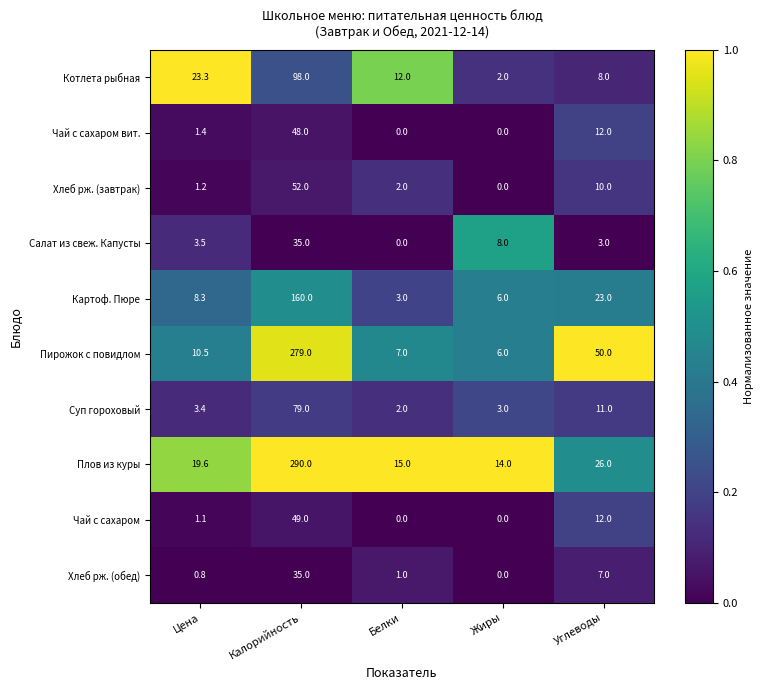

Which series has the widest spread of values?

Плов из куры